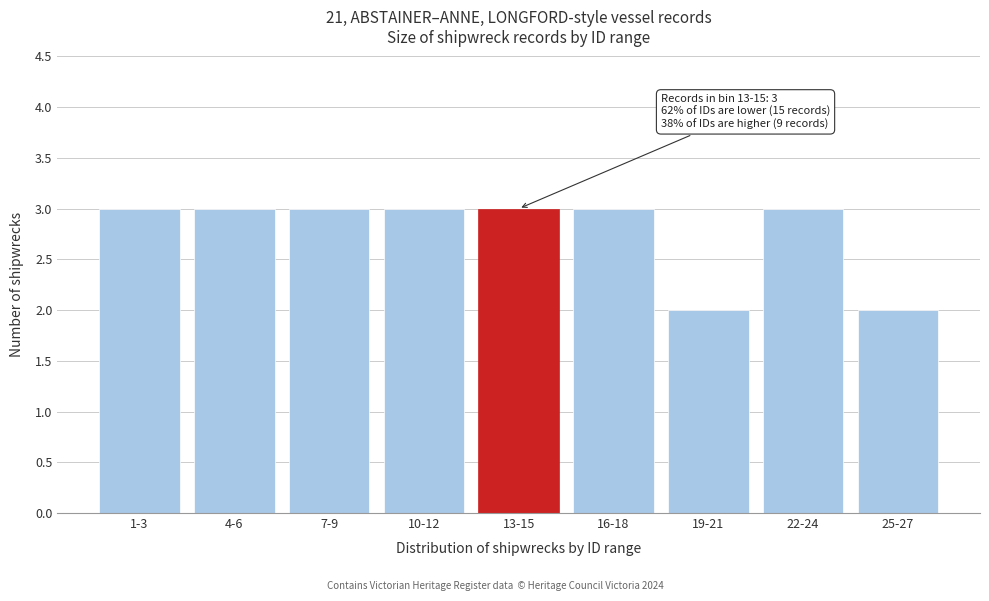

Reading left to right, list all the values displayed in this chart.

3	3	3	3	3	3	2	3	2